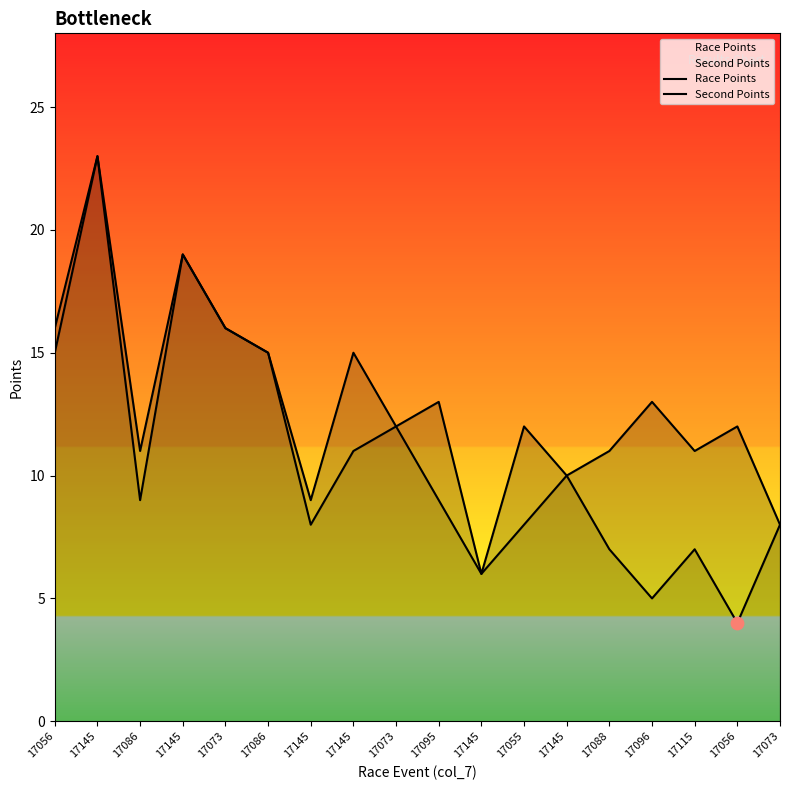

At which category is the sum across all series the highest?

17145